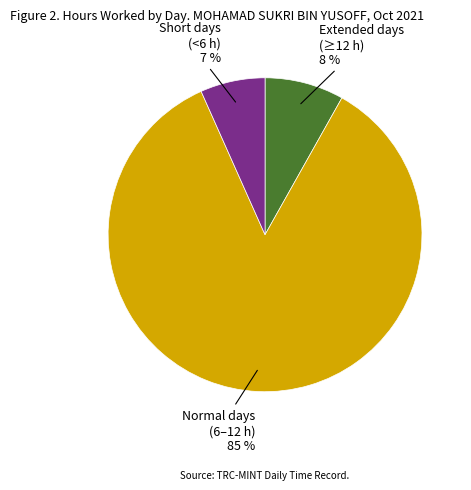

To the nearest percent, what is the average slice percentage?

33%